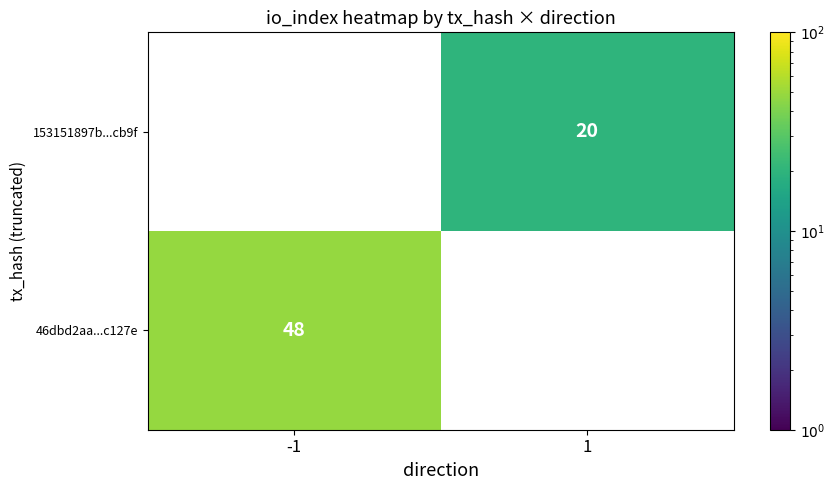

The value of 153151897b...cb9f at 1 is 13.8. True or false?

False